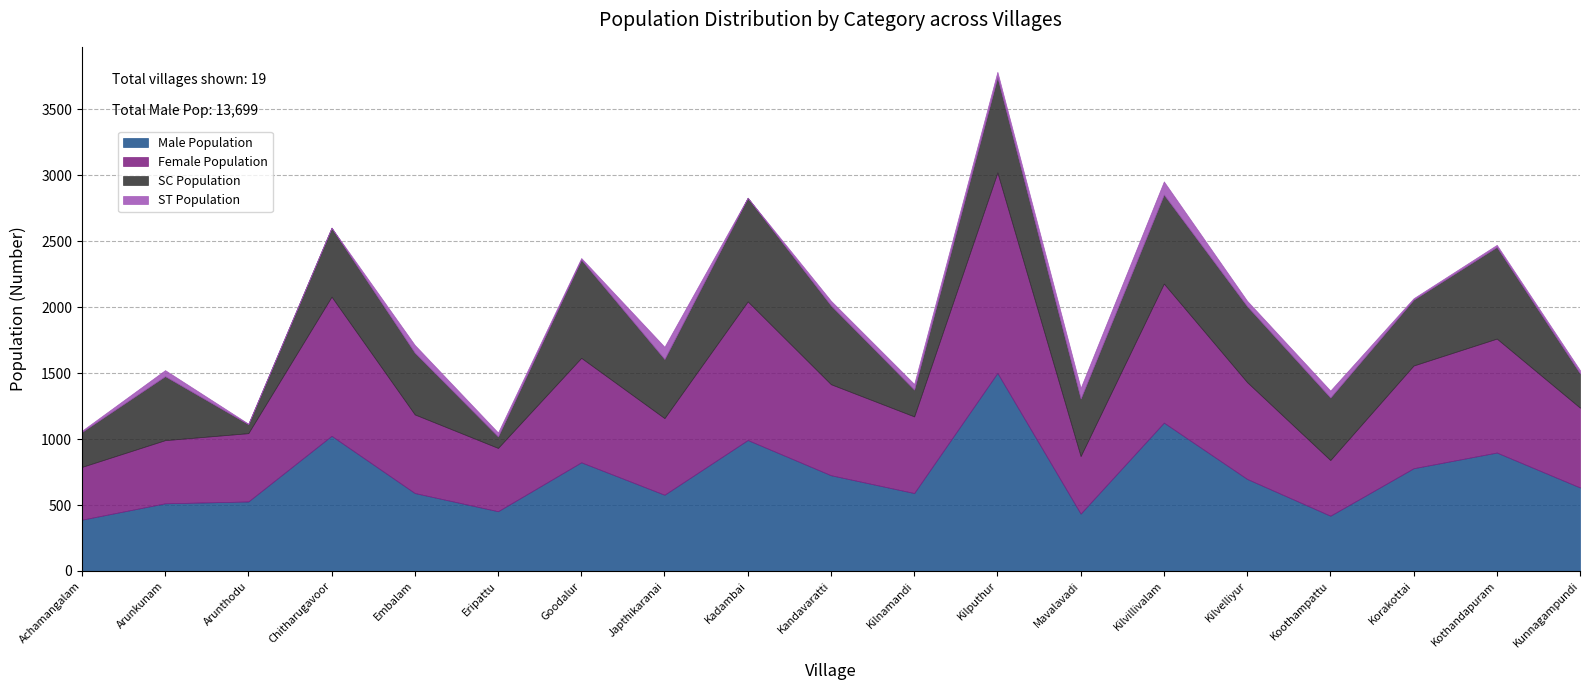

At which category does the chart reach its minimum across all series?

Chitharugavoor